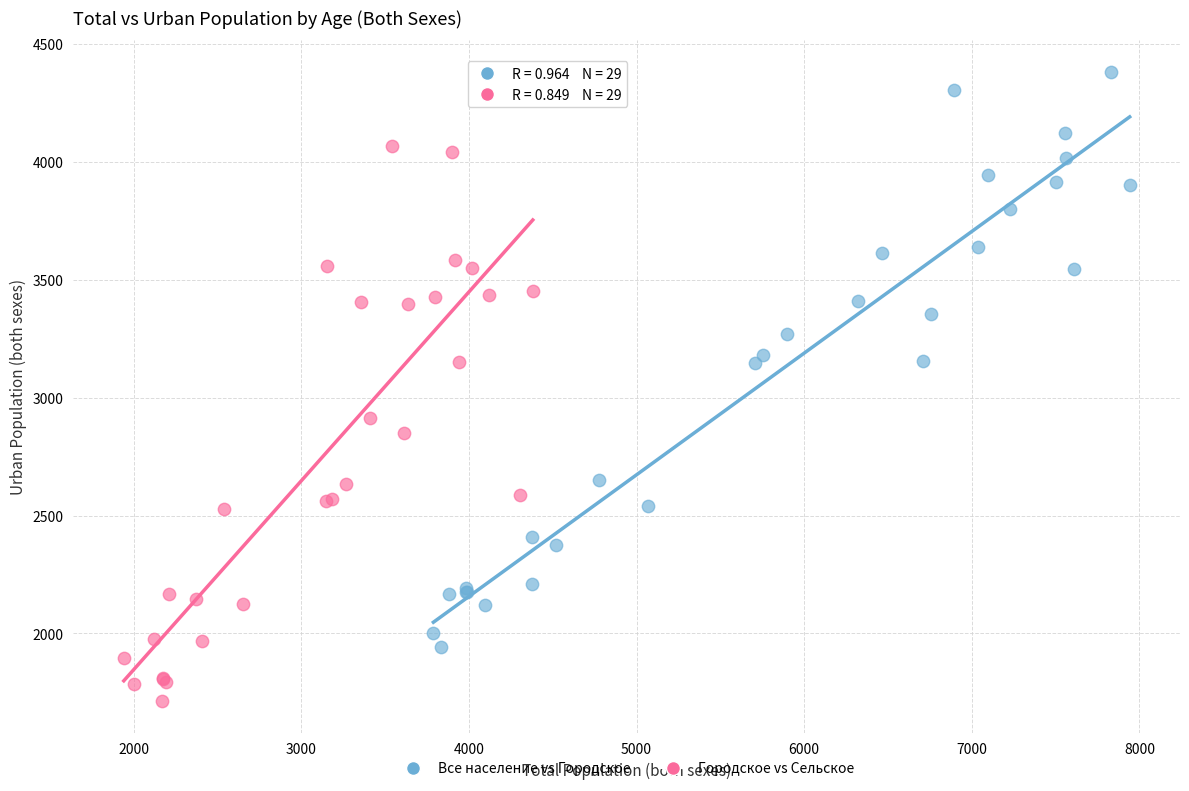

Which series contains the lowest Y value?

Городское vs Сельское